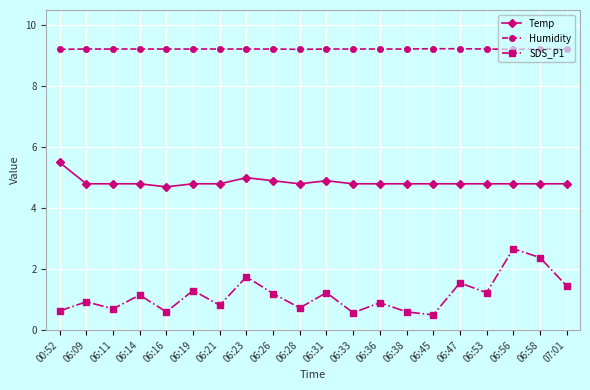

What is the label of the 8th point from the right?

06:36